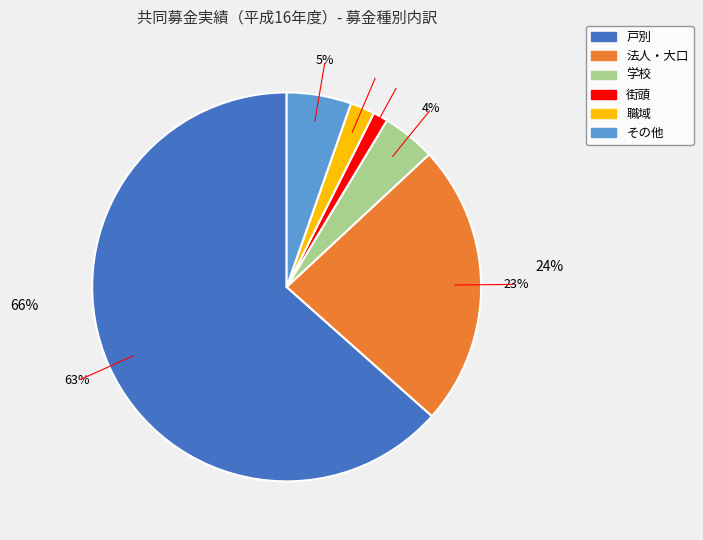

What is the smallest slice in the pie chart?

街頭